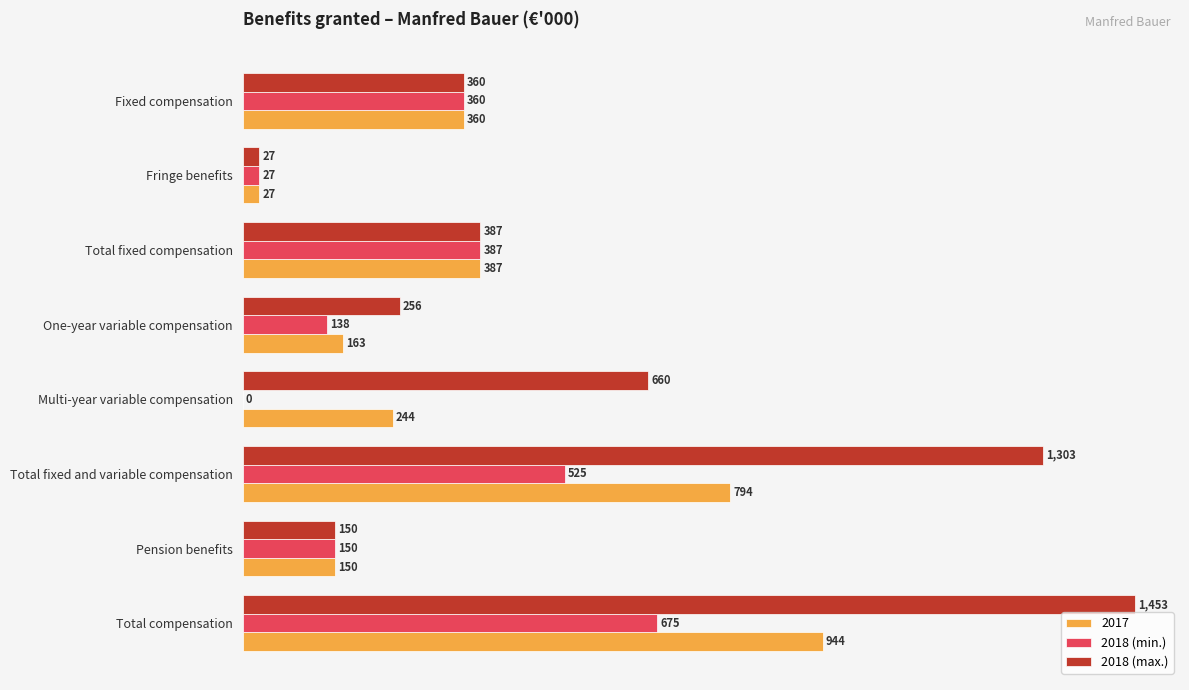

What is the maximum value for 2017?

944